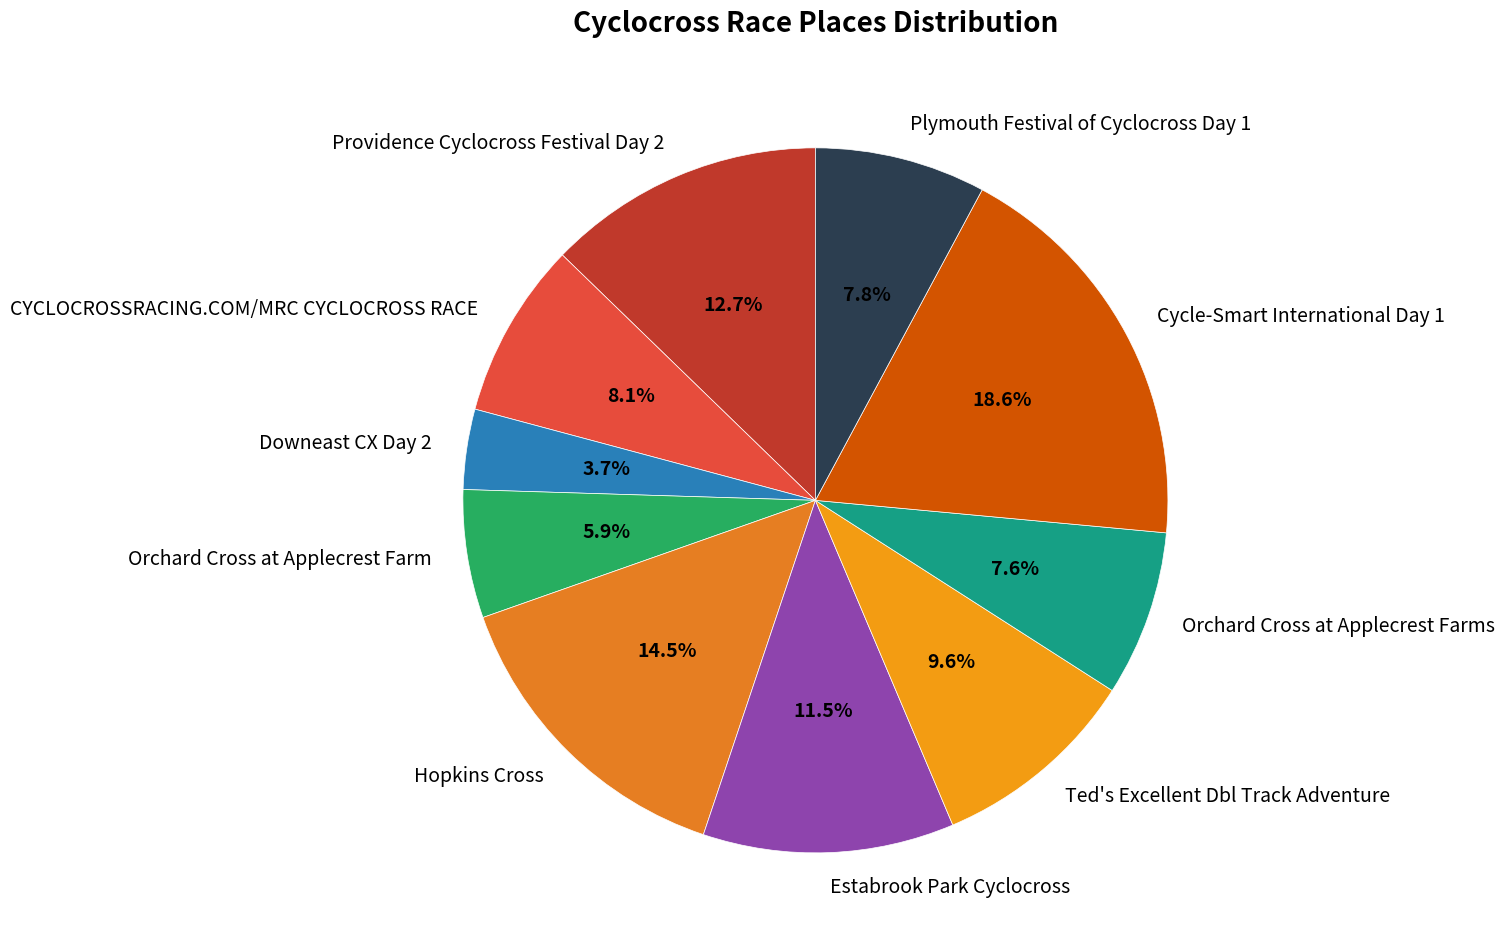

To the nearest percent, what is the average slice percentage?

10%